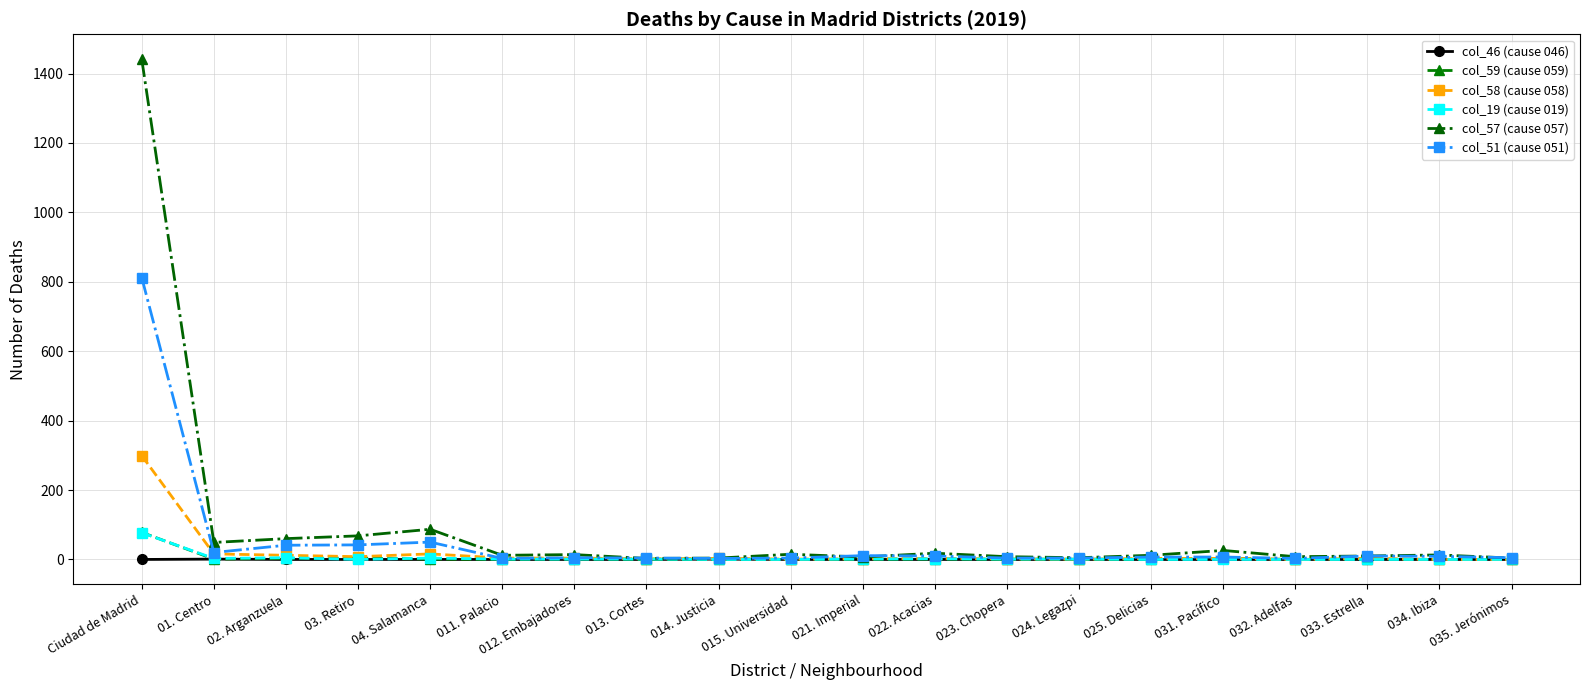

Which series has the widest spread of values?

col_57 (cause 057)